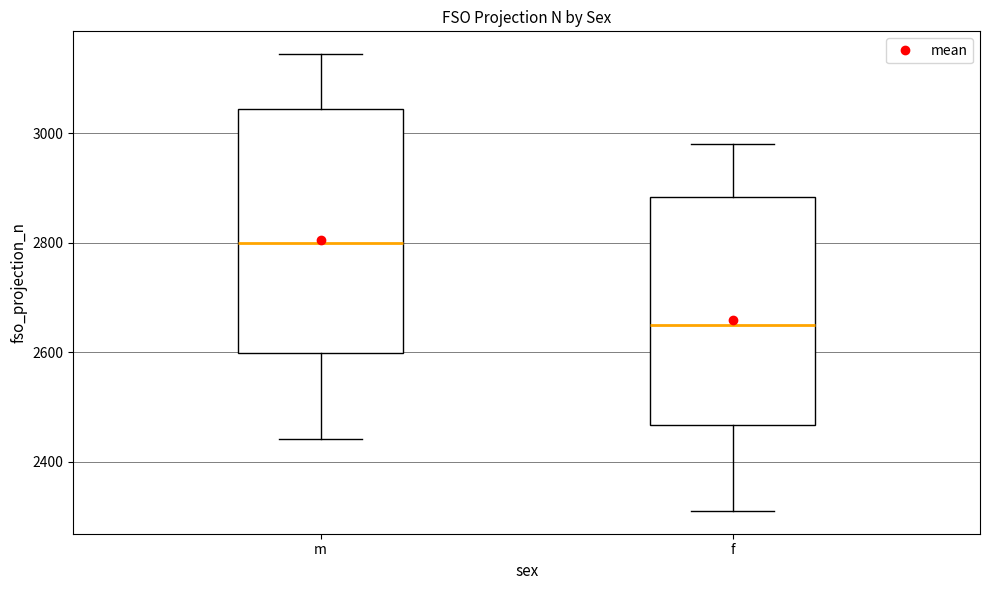

Which box's median line is the highest?

m